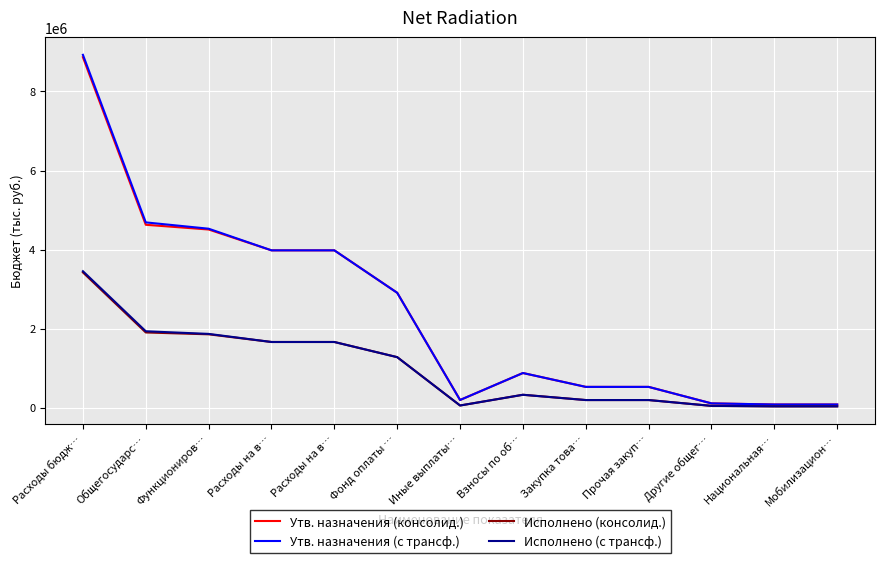

What are all the series names shown in the legend?

Утв. назначения (консолид.), Утв. назначения (с трансф.), Исполнено (консолид.), Исполнено (с трансф.)